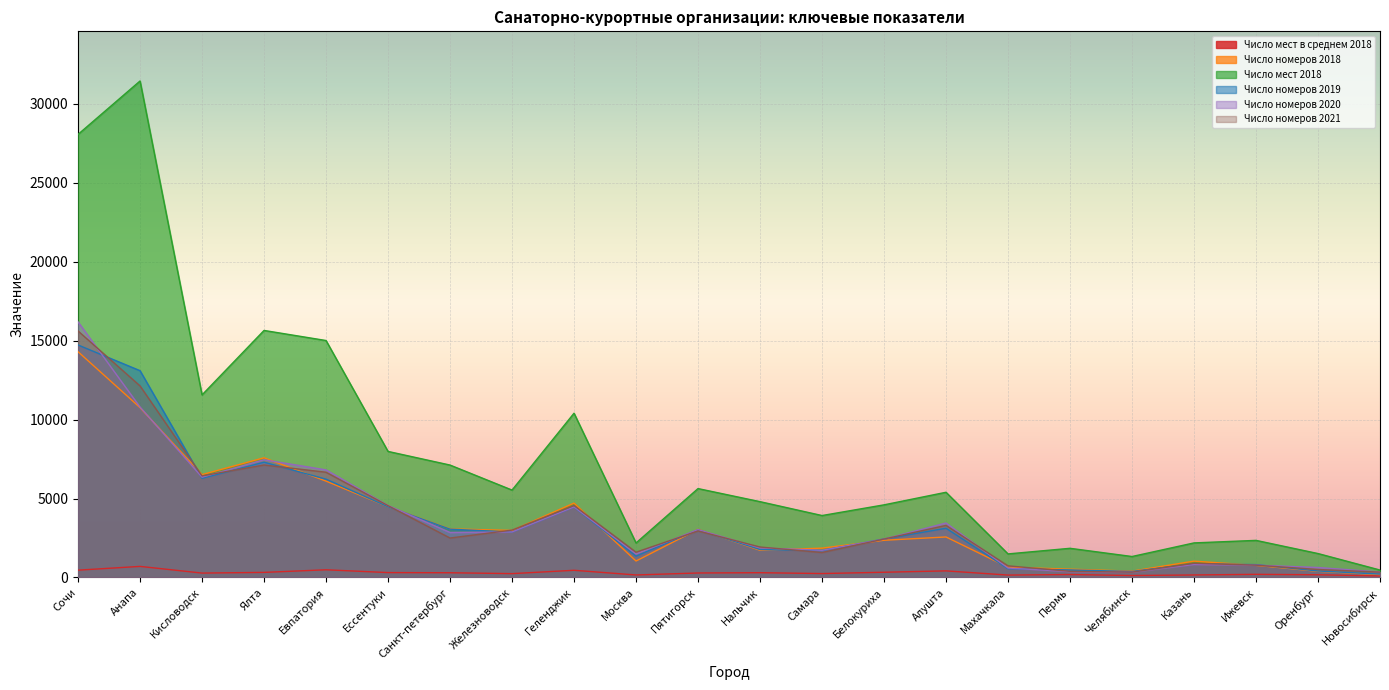

What is the average value of the Число мест в среднем 2018 series?

287.6